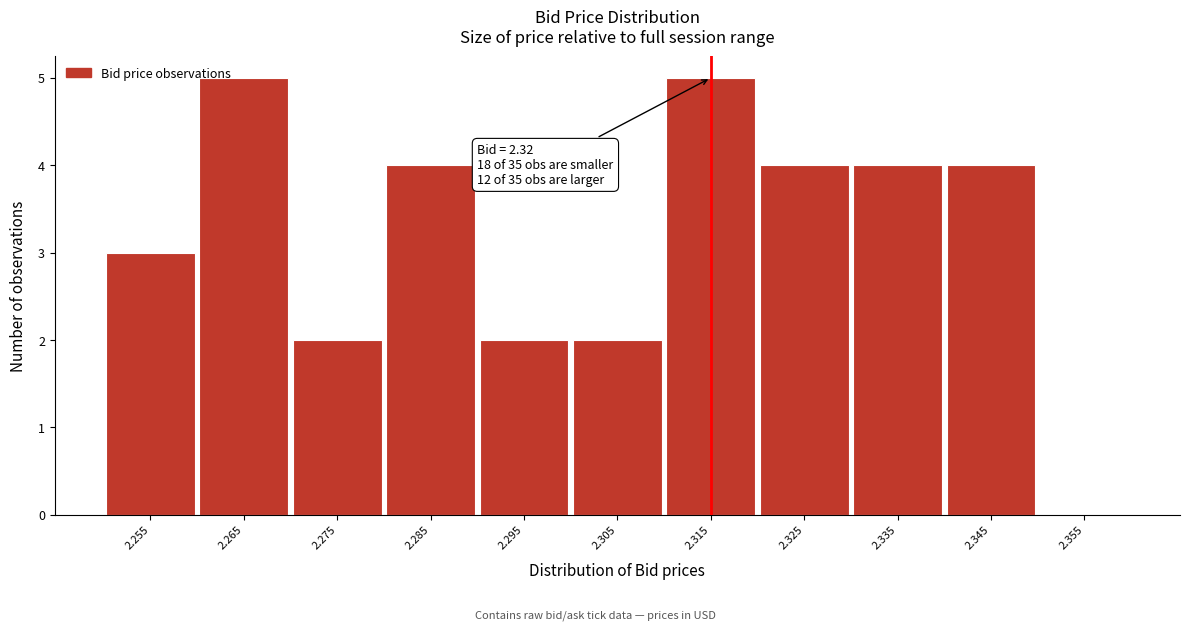

Reading right to left, what are all the values shown in this chart?

2.355=0	2.345=4	2.335=4	2.325=4	2.315=5	2.305=2	2.295=2	2.285=4	2.275=2	2.265=5	2.255=3